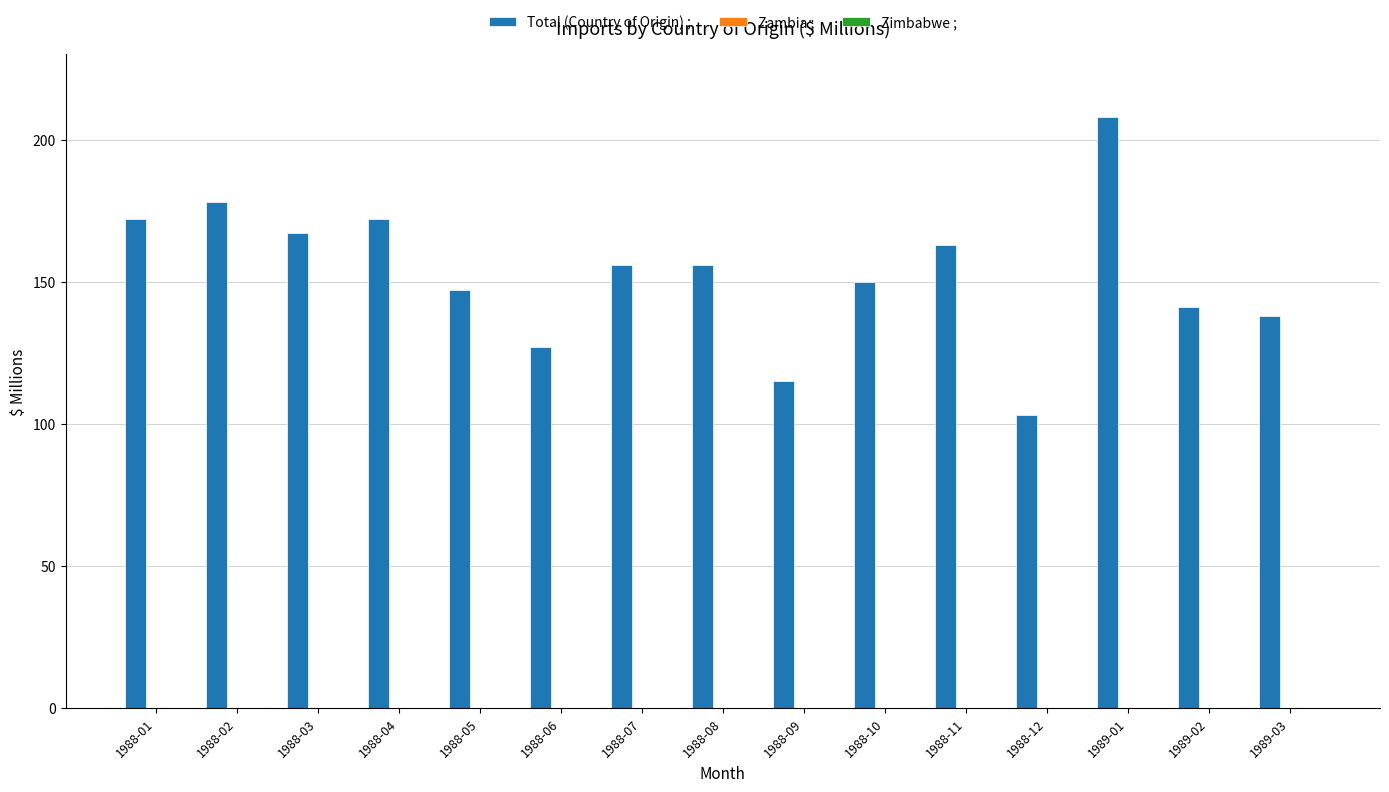

Which category has the highest value across all series?

1989-01